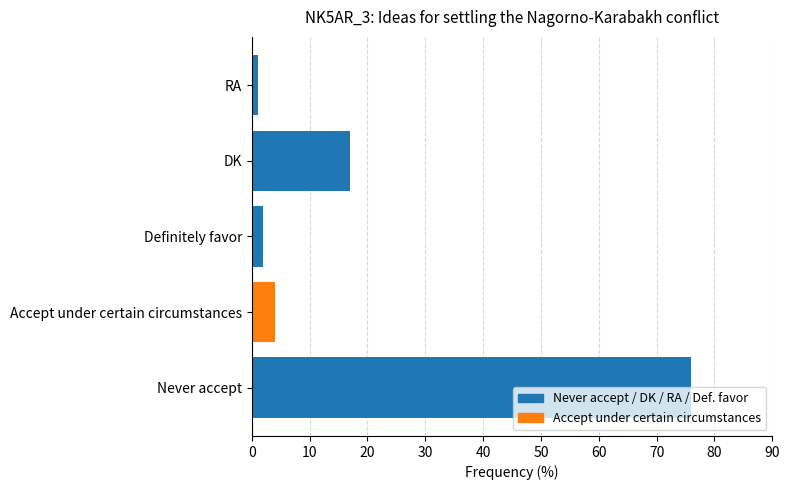

What is the difference between the second highest and minimum values?

16